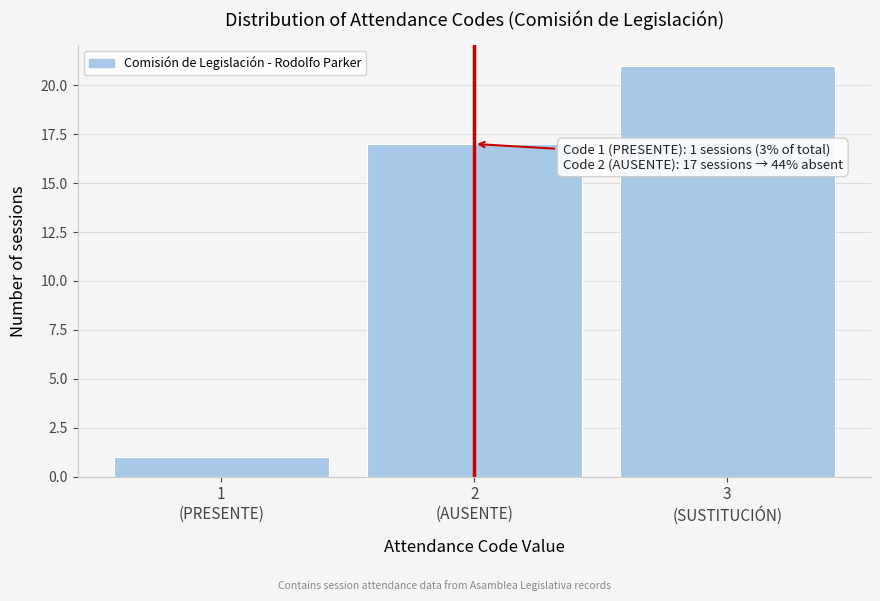

Reading left to right, what are all the values shown in this chart?

1	17	21